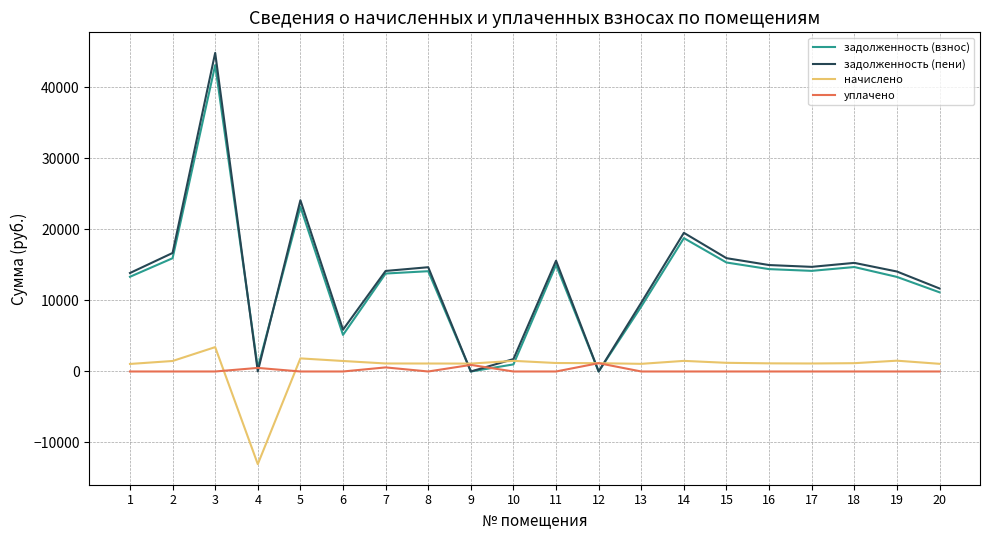

What is the smallest value displayed?

-13051.6